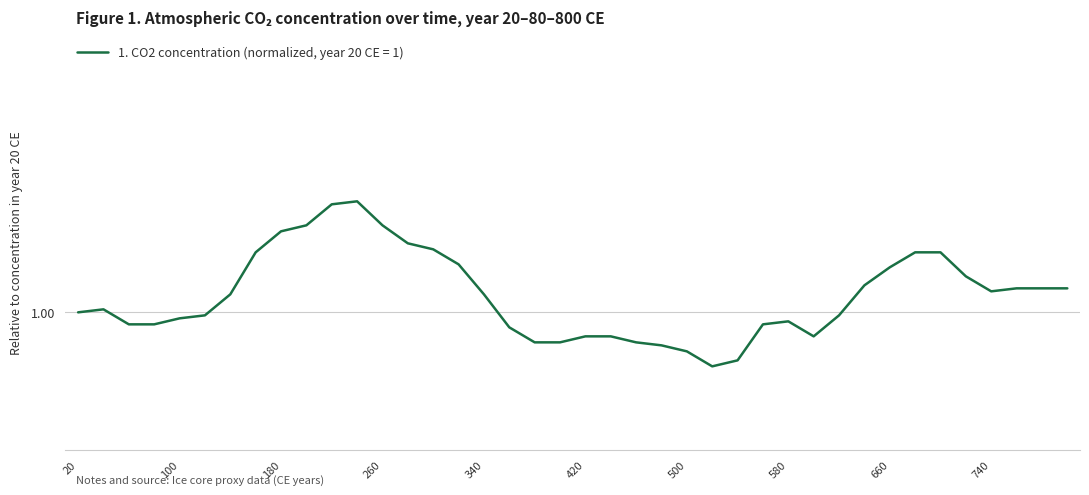

At which label does the data first exceed 1?

40